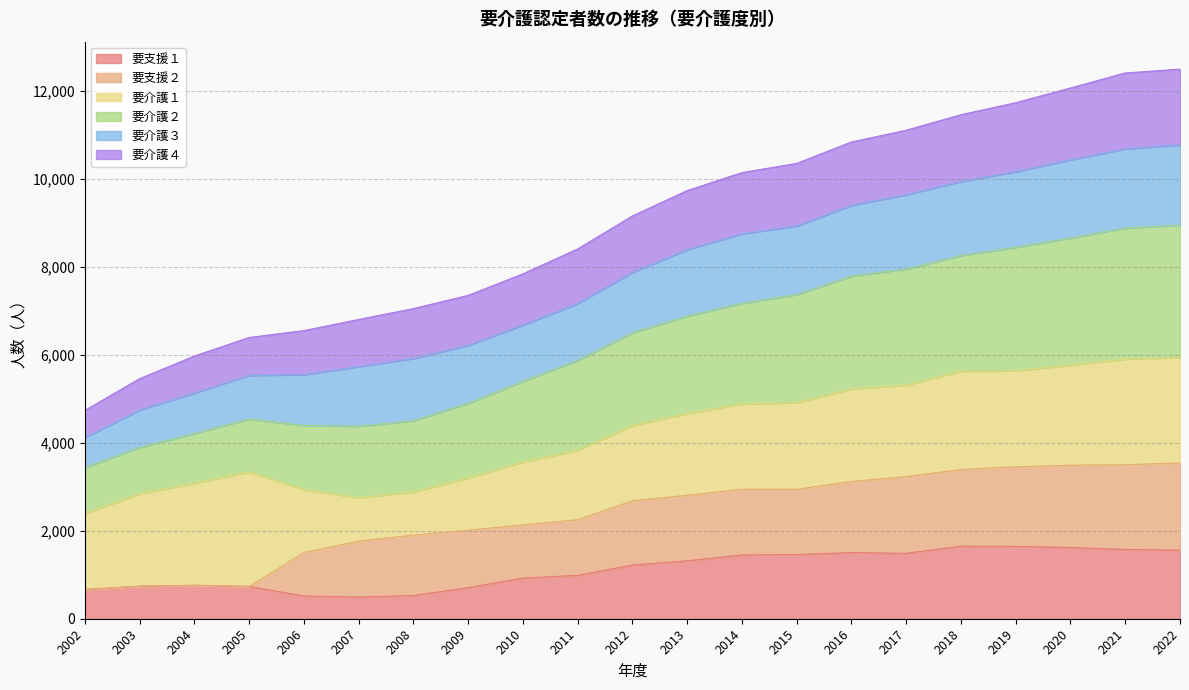

What are all the series names shown in the legend?

要支援１, 要支援２, 要介護１, 要介護２, 要介護３, 要介護４